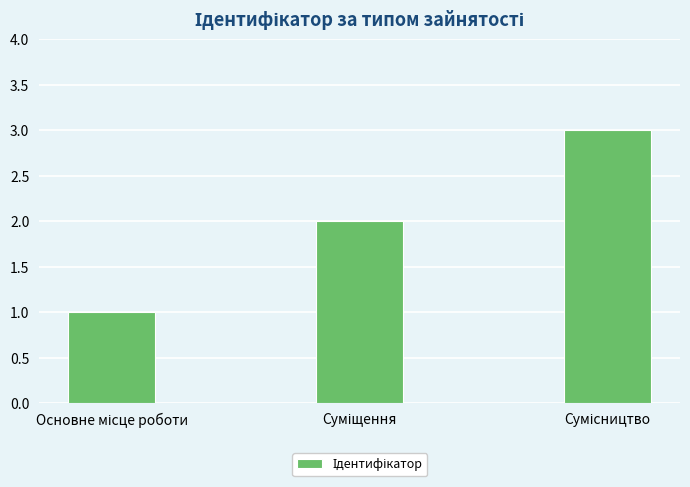

How many data points are less than 2?

1